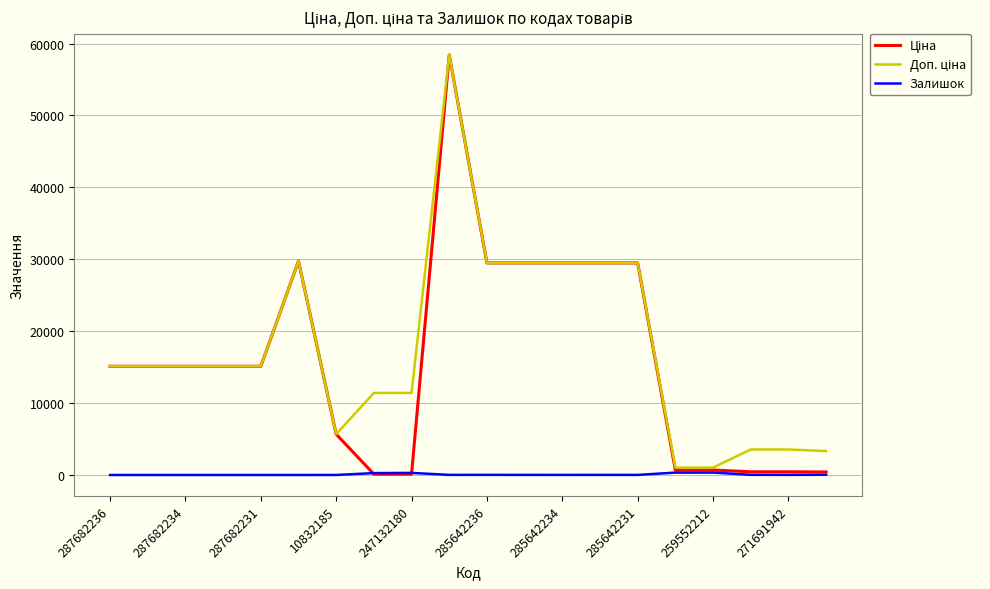

Does the chart have visible grid lines?

Yes